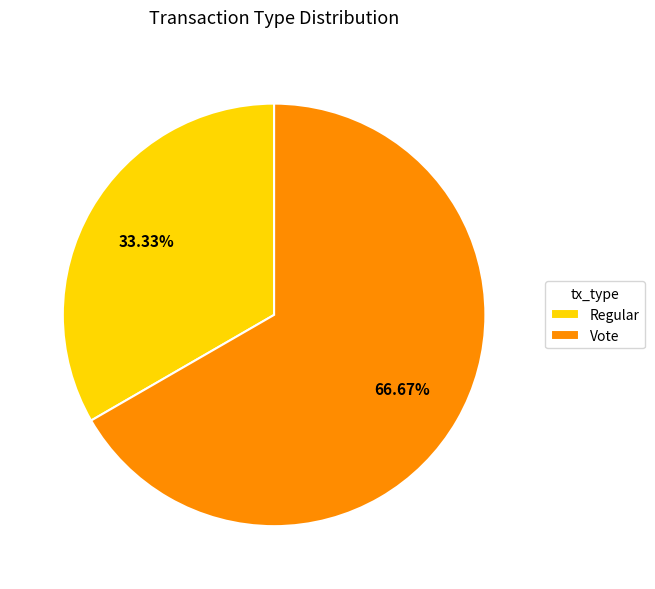

To the nearest percent, what is the average slice percentage?

50%